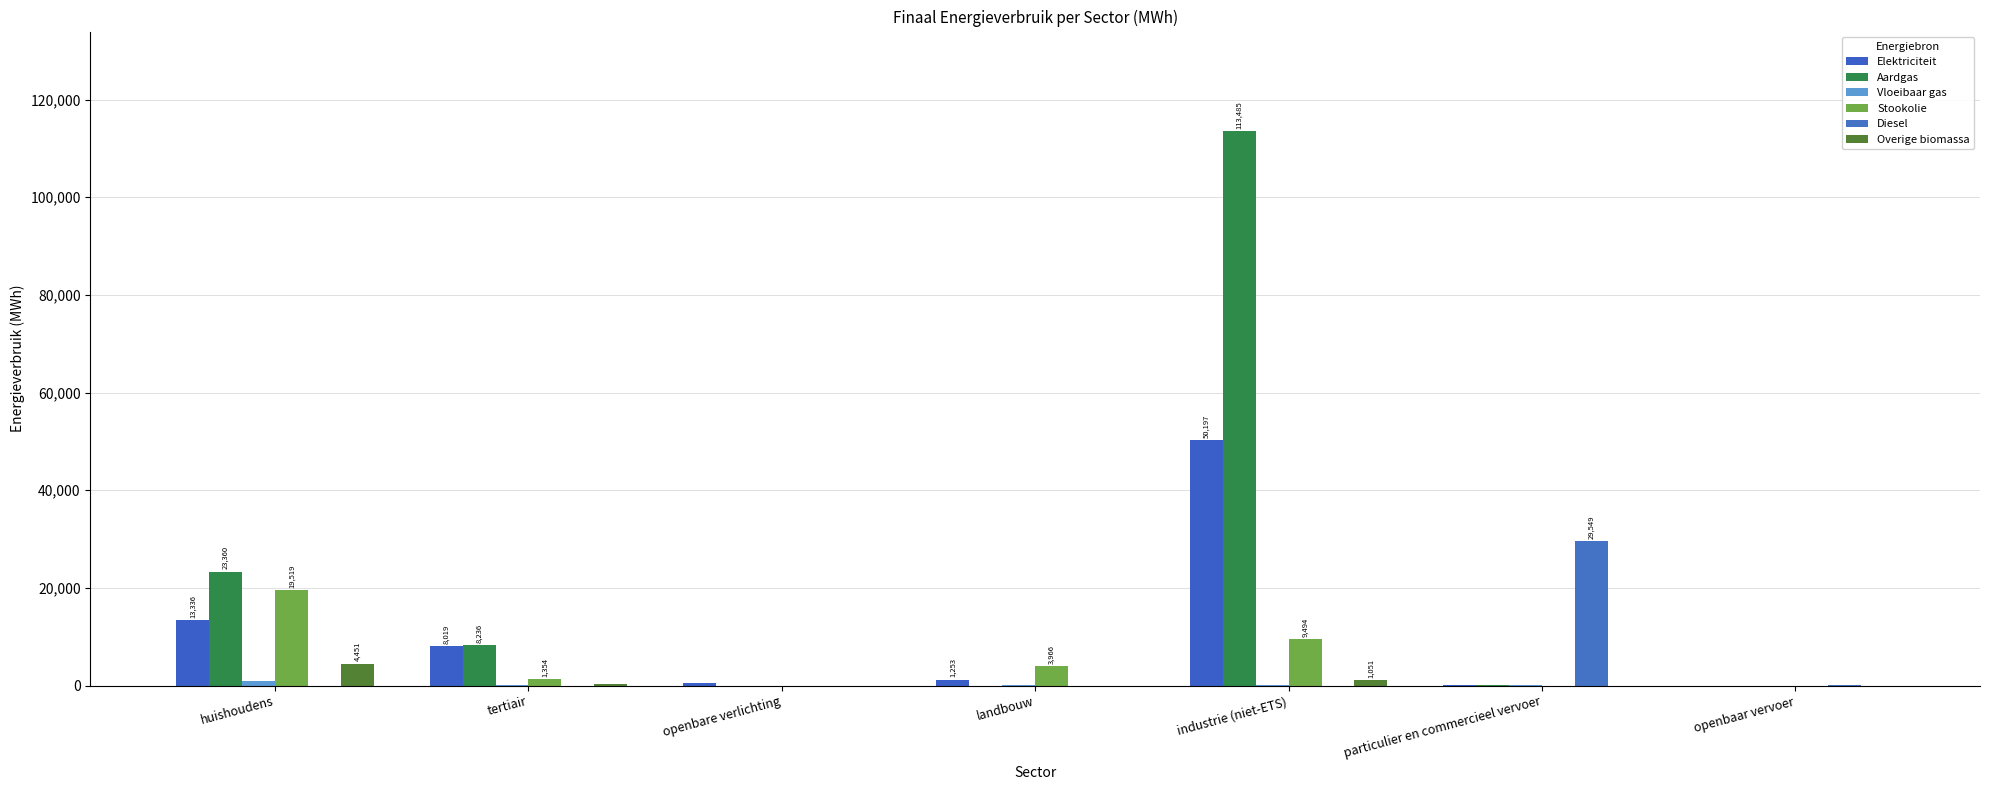

What is the difference between the Diesel values at huishoudens and particulier en commercieel vervoer?

29548.9